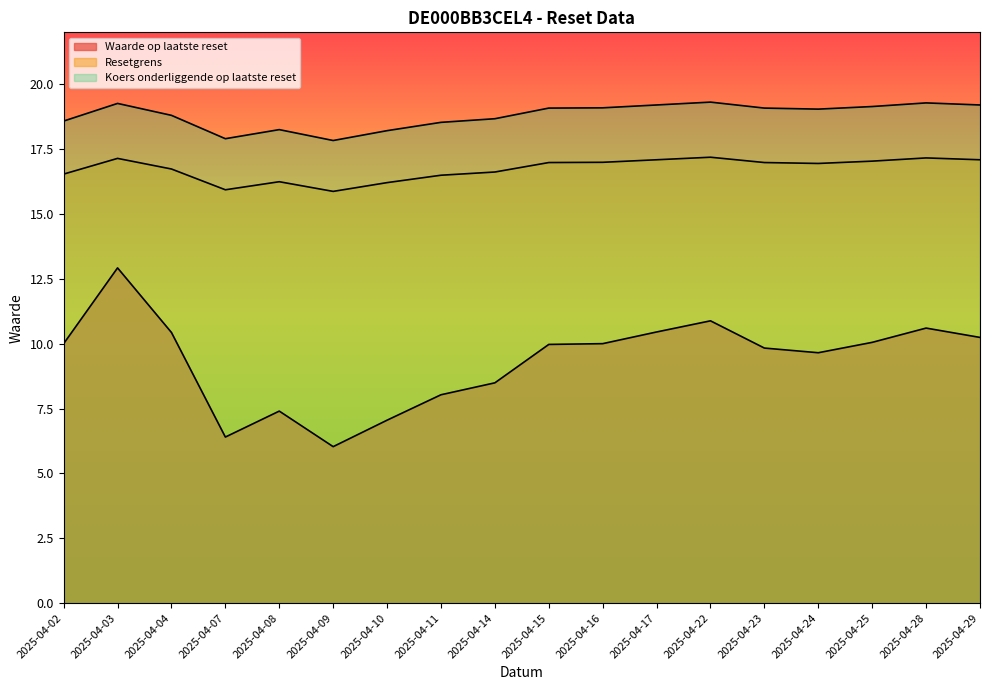

Does the chart have visible grid lines?

No